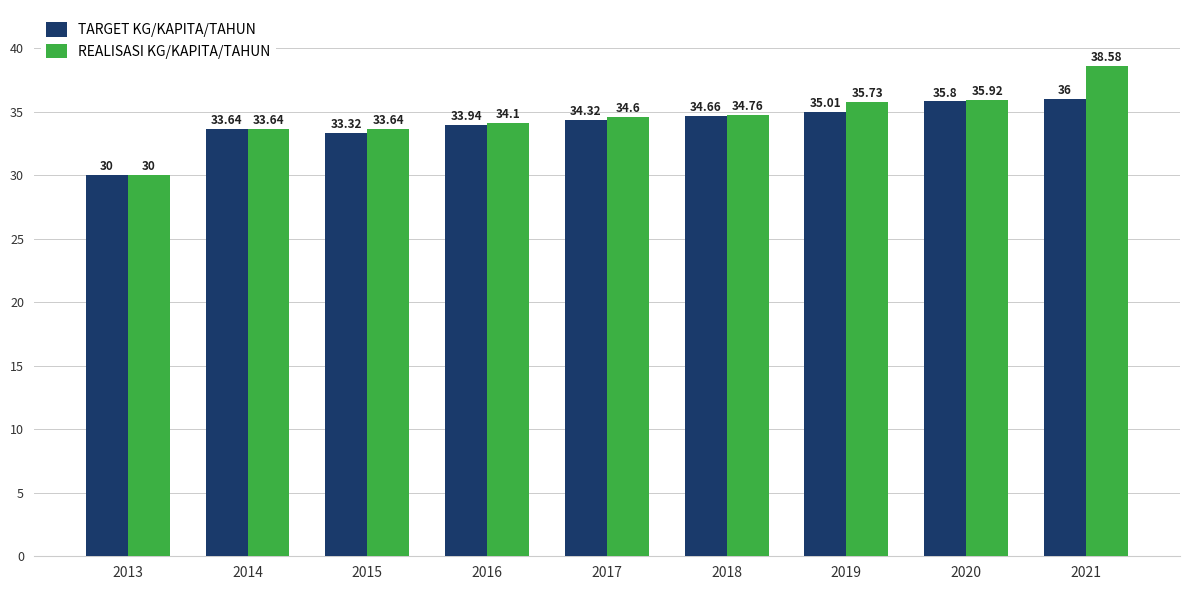

How many bars are there in each group?

2